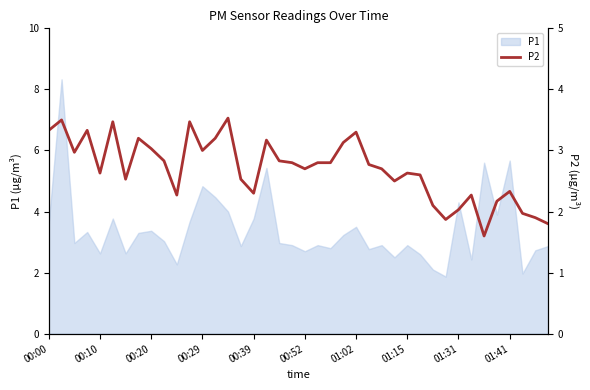

Is it true that P1 equals 1.8 at 01:41?

False